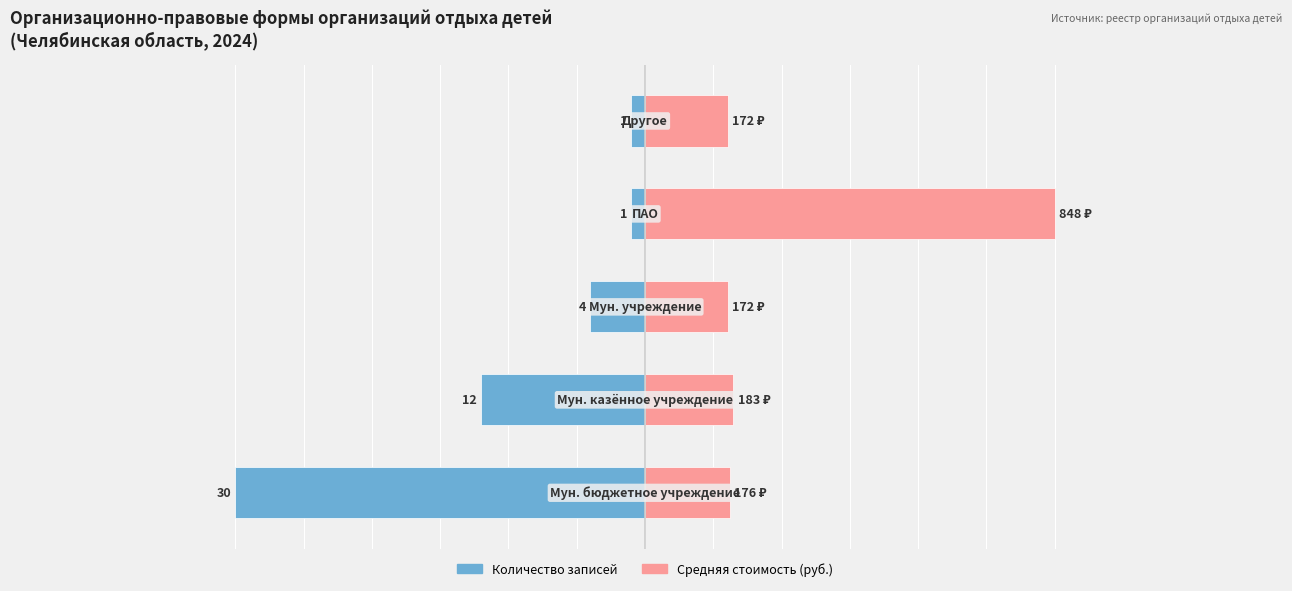

What are all the series names shown in the legend?

Количество записей, Средняя стоимость (руб.)